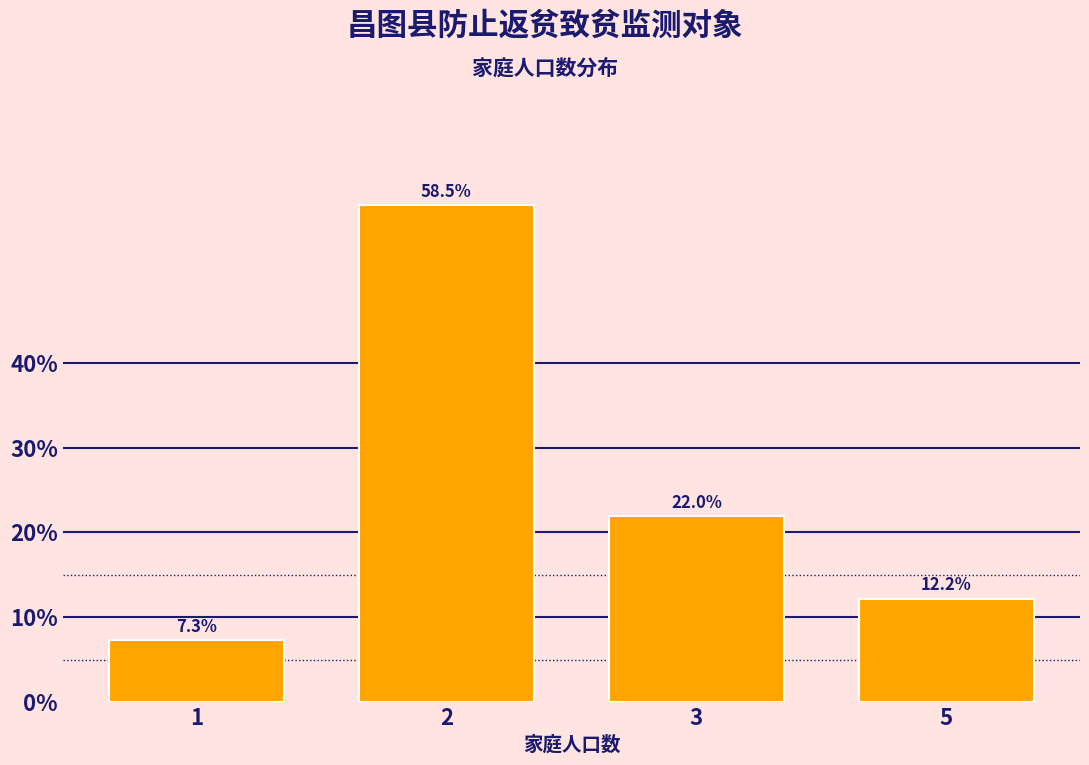

Reading right to left, what are all the values shown in this chart?

12.2	22.0	58.5	7.3